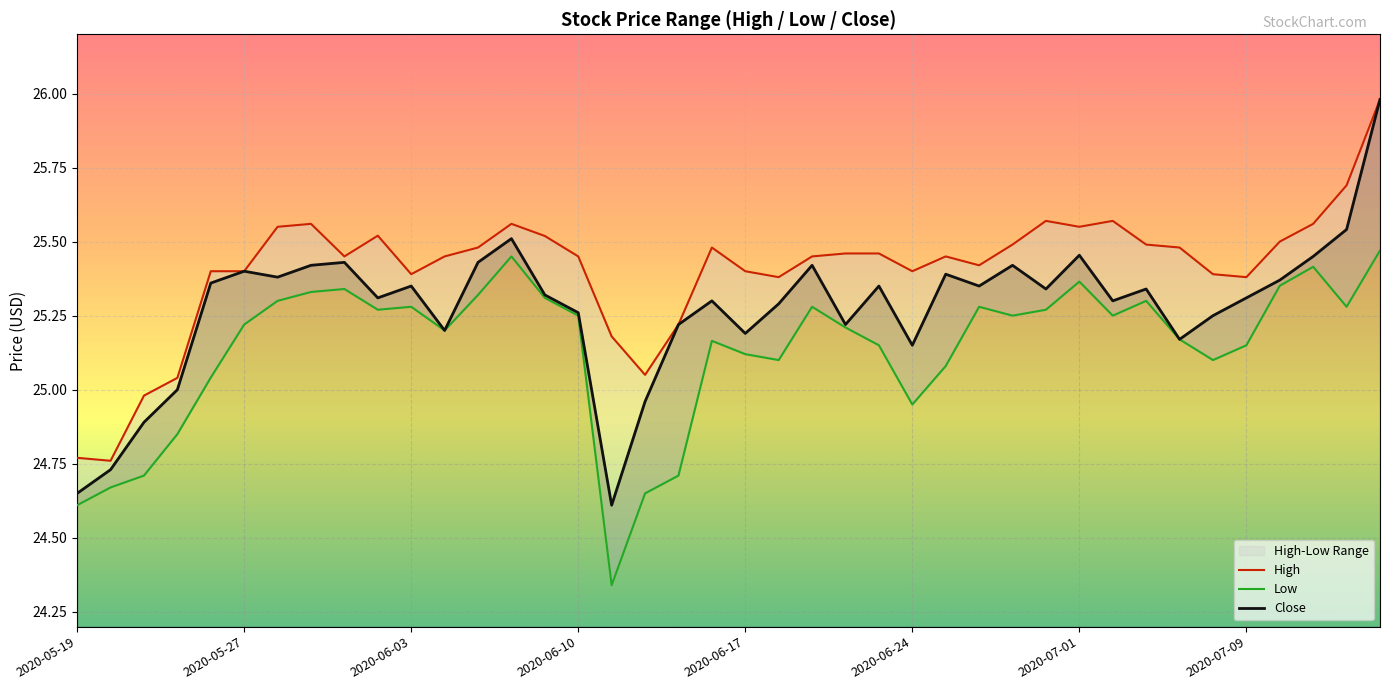

The Low series shows 42.9 at 2020-05-20. True or false?

False